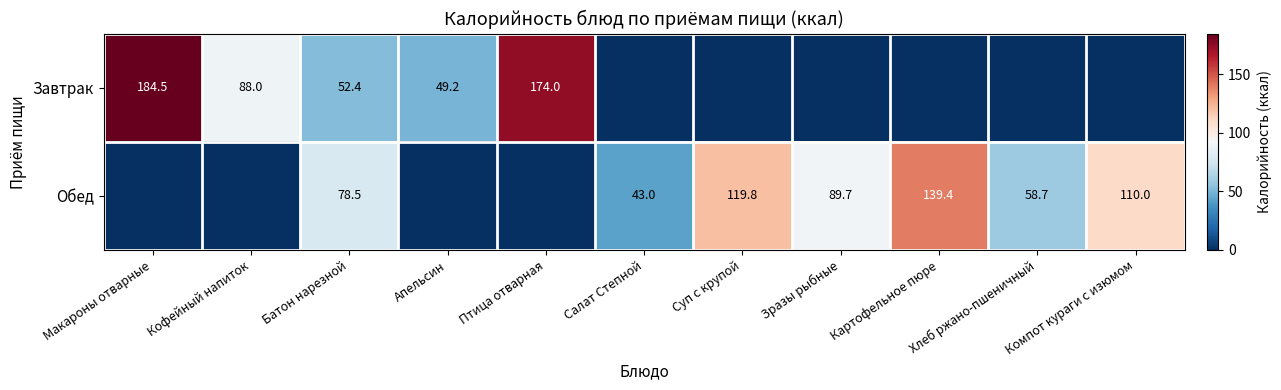

True or false: Обед has a value of 65.3 at Компот кураги с изюмом.

False